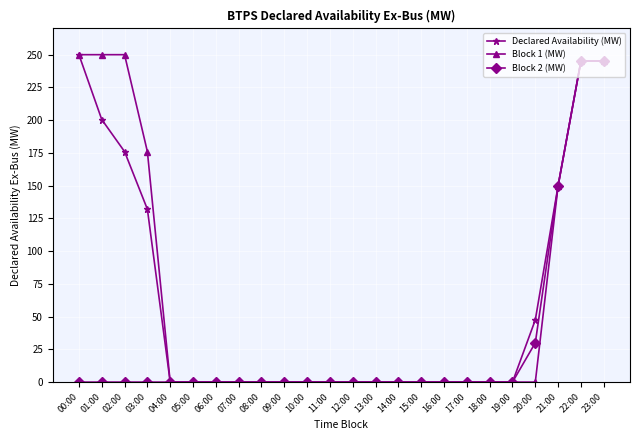

Which series changed the most between 02:00 and 04:00?

Block 1 (MW)